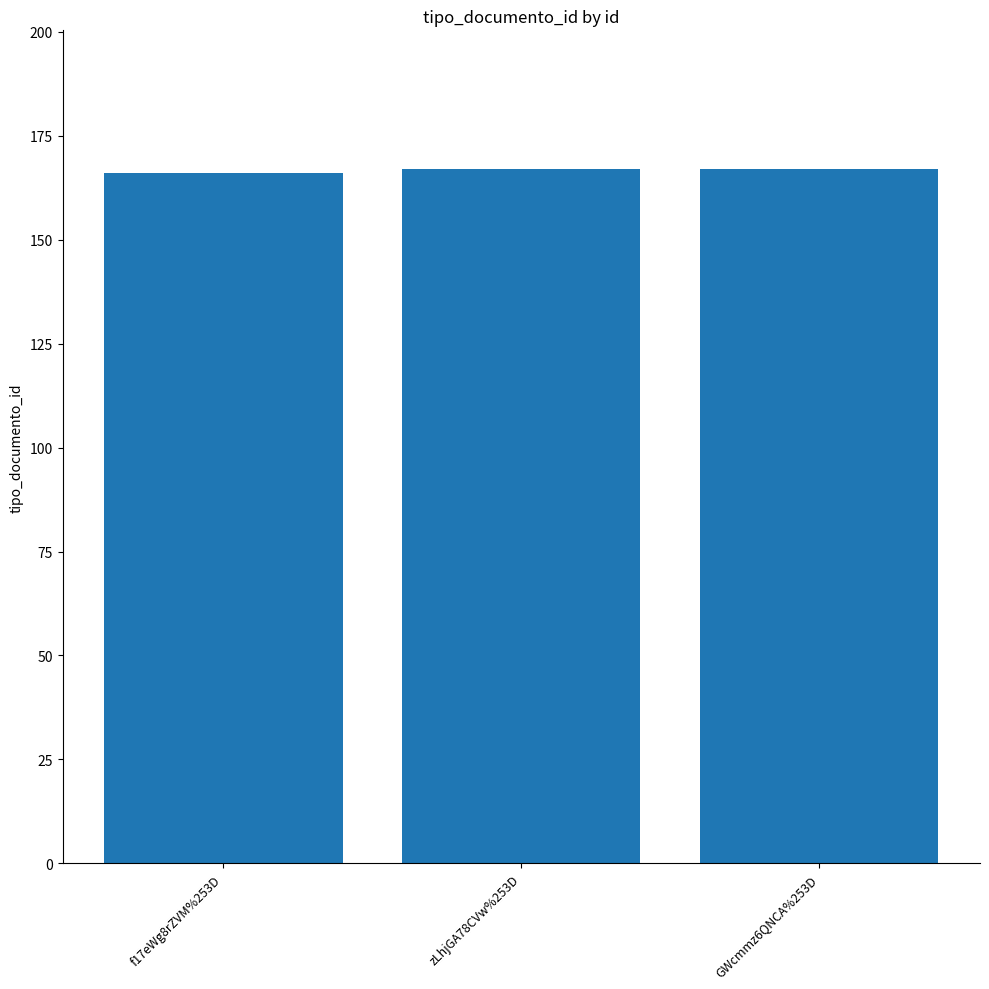

Reading right to left, extract all data points from this chart.

167	167	166